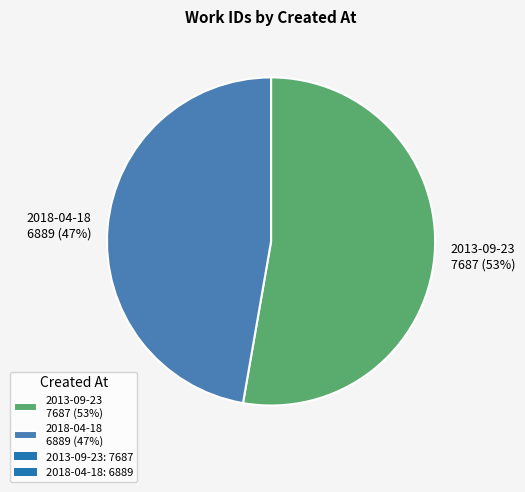

What is the smallest slice in the pie chart?

2018-04-18